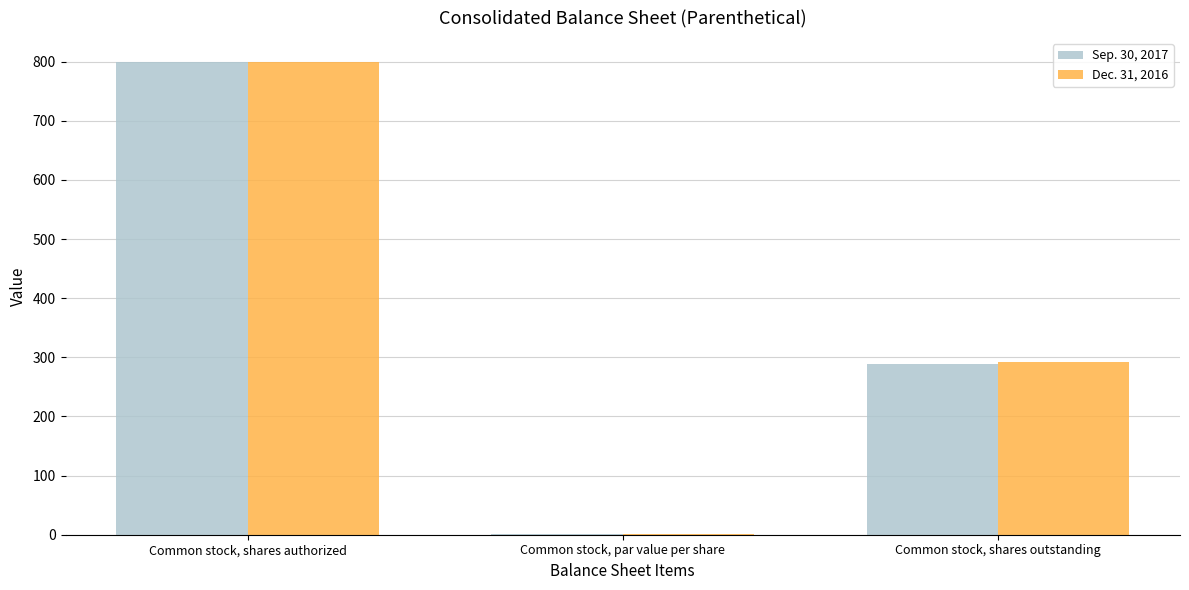

How many values in the Dec. 31, 2016 series exceed 291?

2